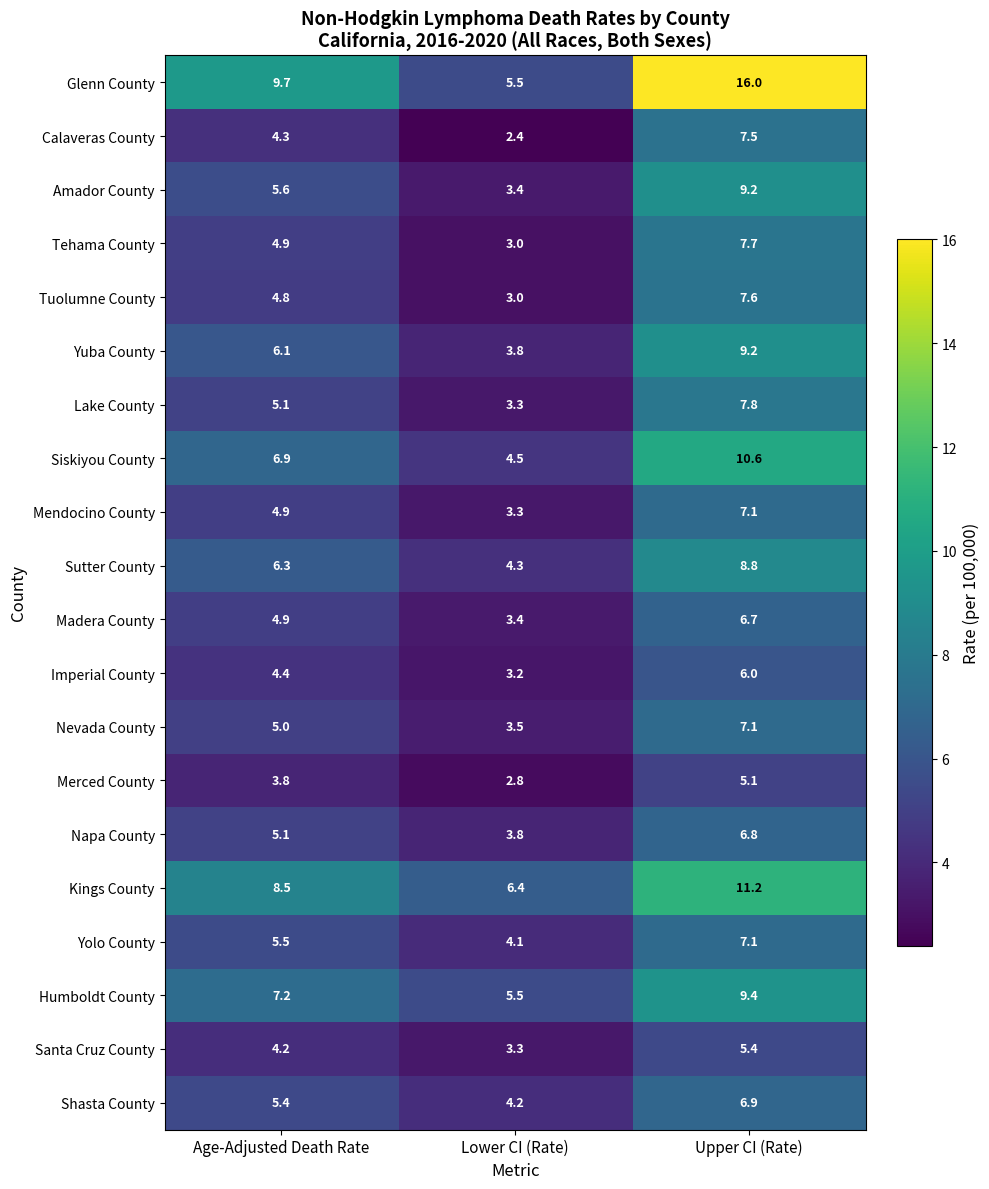

What is the sum of all Madera County values?

15.0